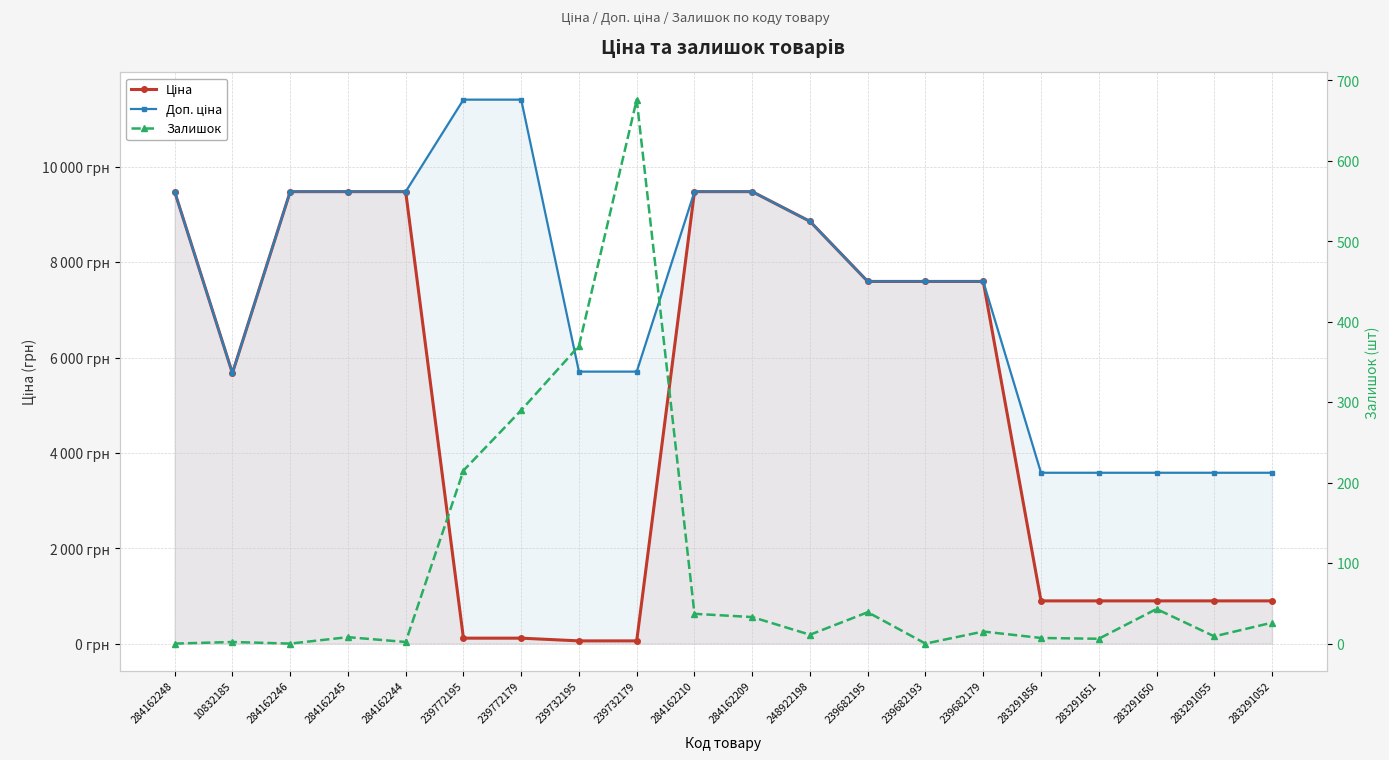

True or false: Ціна and Залишок cross at least once.

True